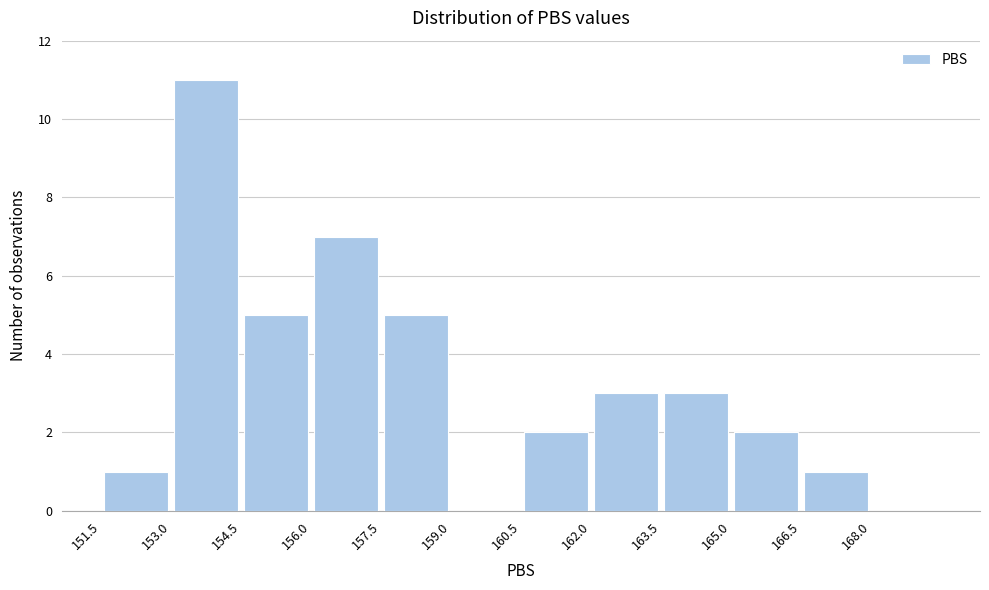

Over which range of the x-axis is the bar tallest?

153.0 to 154.5